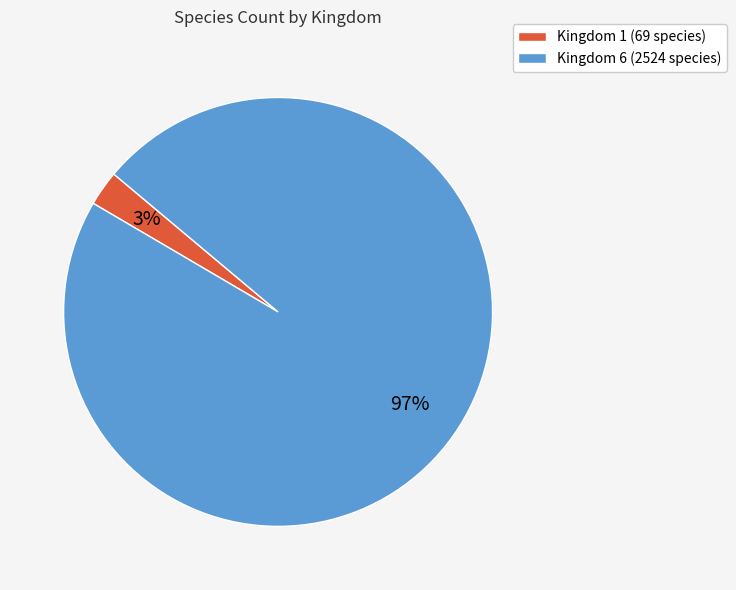

Between Kingdom 1 (69 species) and Kingdom 6 (2524 species), which is larger?

Kingdom 6 (2524 species)